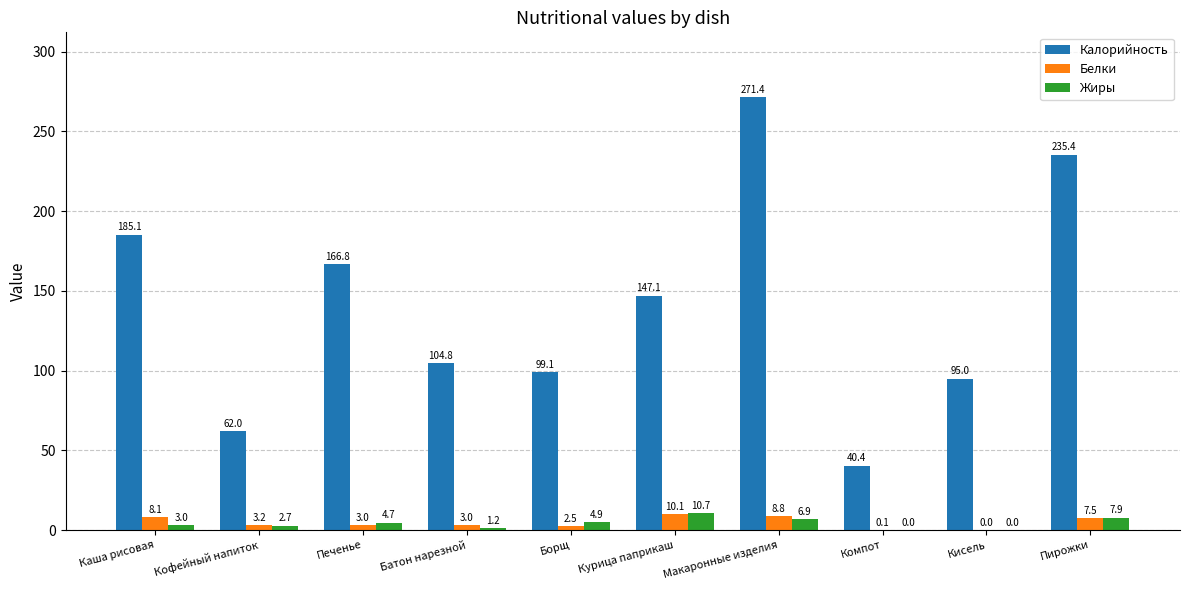

Where is Калорийность nearest to the value 155?

Курица паприкаш